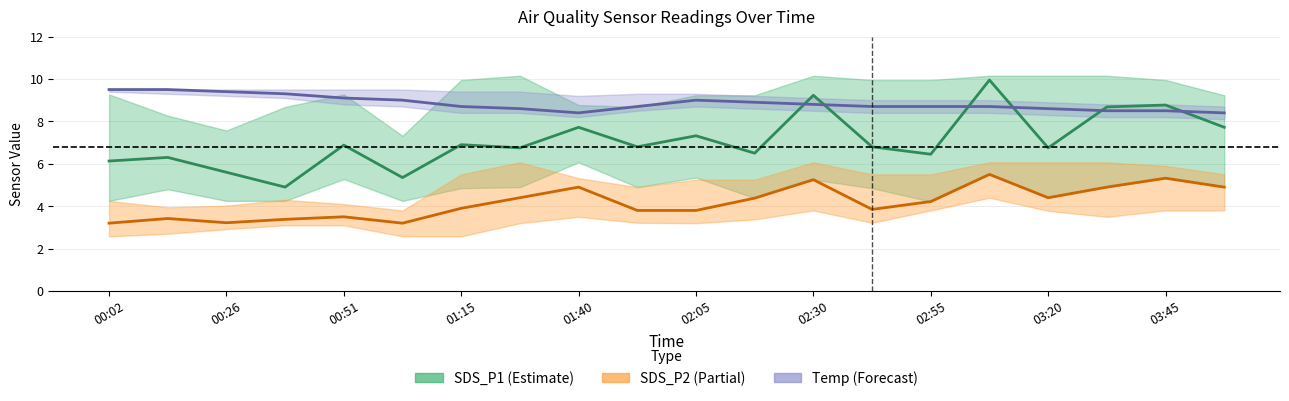

What is the highest value of the SDS_P2 series?

5.5